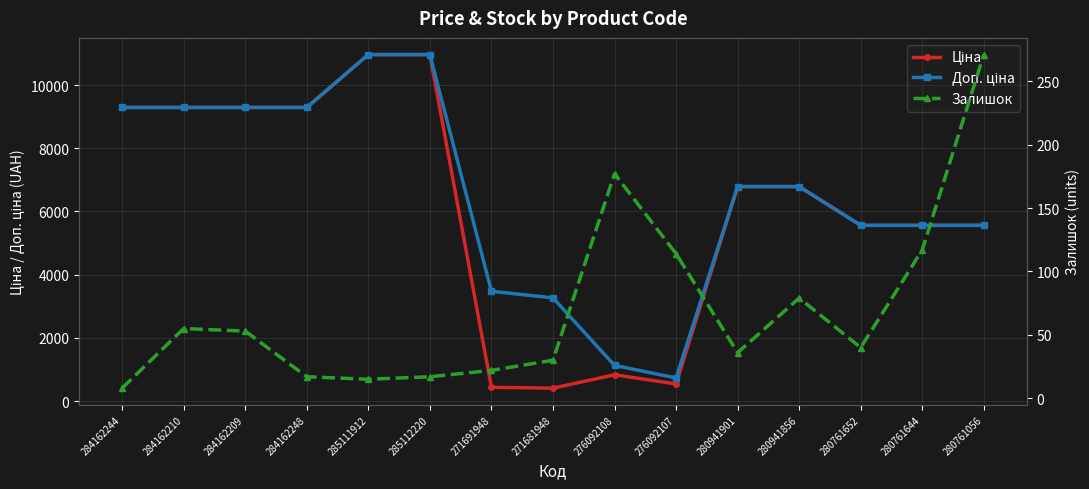

What are all the series names shown in the legend?

Ціна, Доп. ціна, Залишок